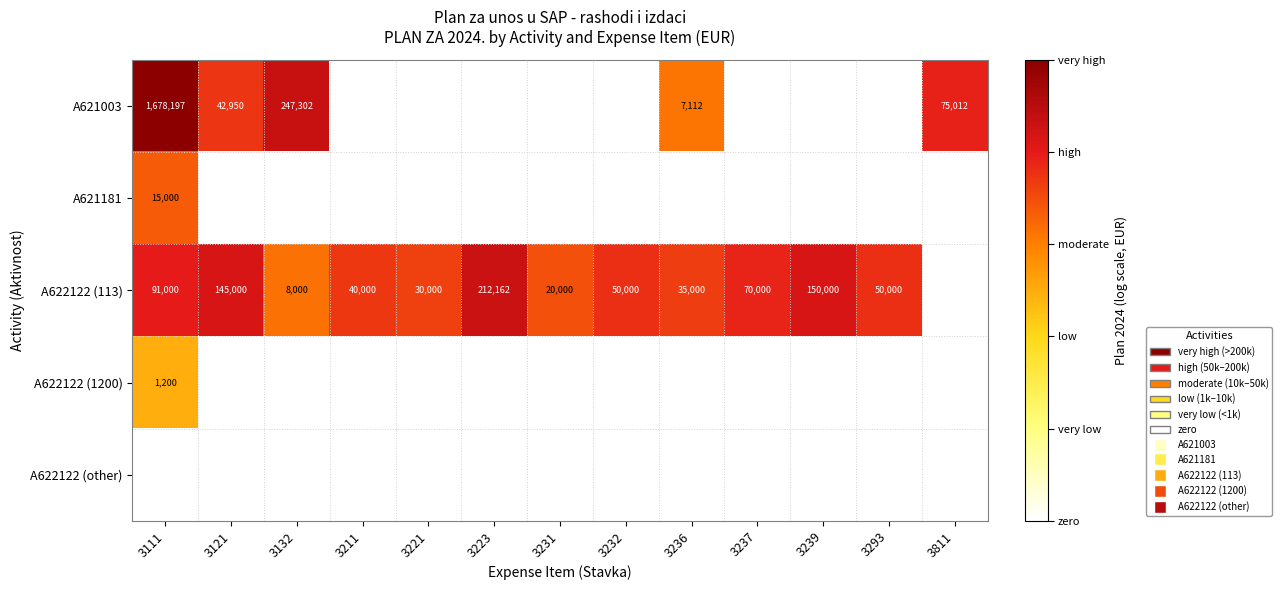

Which has a higher value, 3132 or 3237?

3132